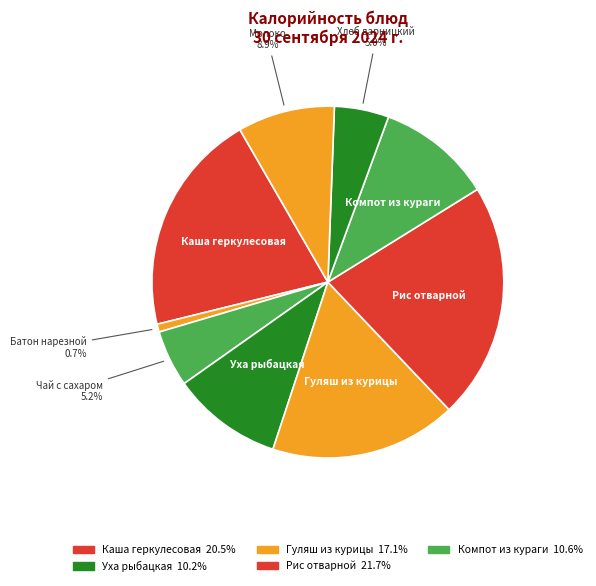

Do Каша геркулесовая and Уха рыбацкая together represent more than half of the pie?

No